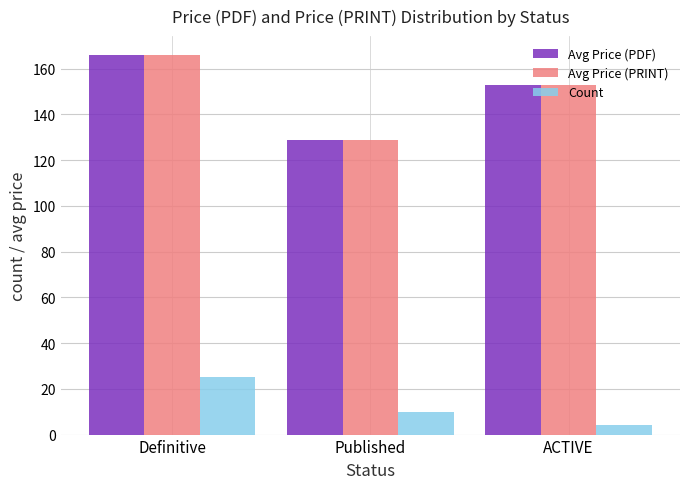

What is the maximum value for Avg Price (PDF)?

165.9